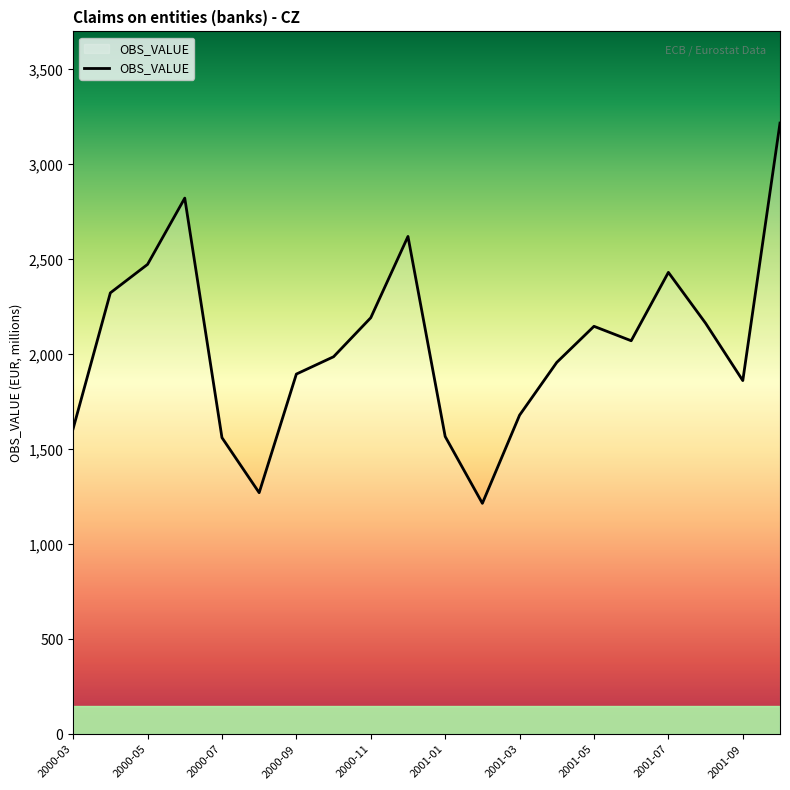

What is the maximum value shown in the chart?

3217.4